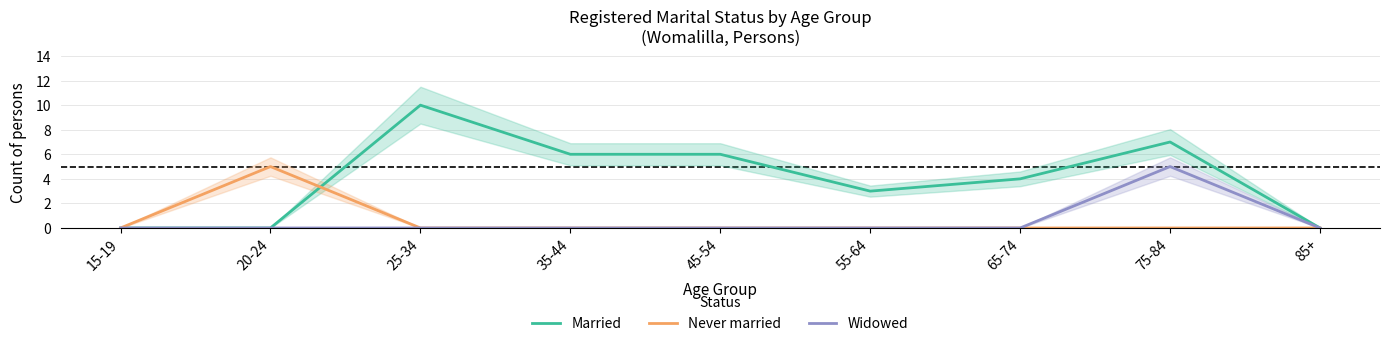

Count the number of categories in the chart.

9